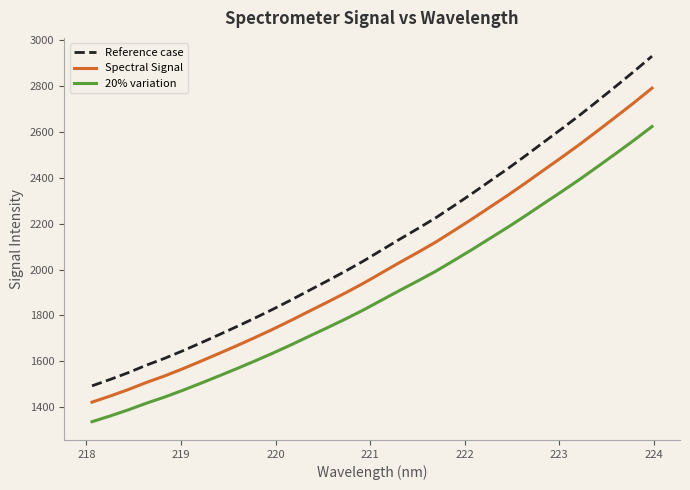

What is the difference between the maximum and minimum values in the 20% variation series?

1287.5